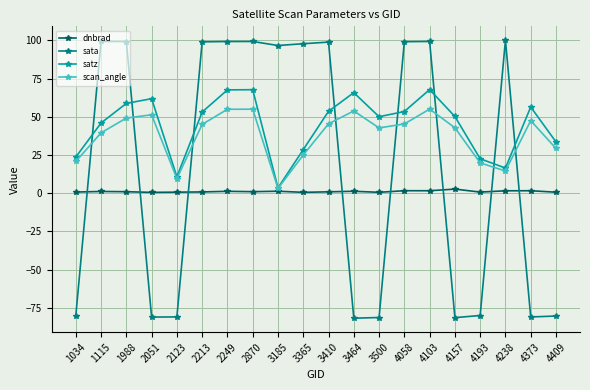

Does the chart have visible grid lines?

Yes